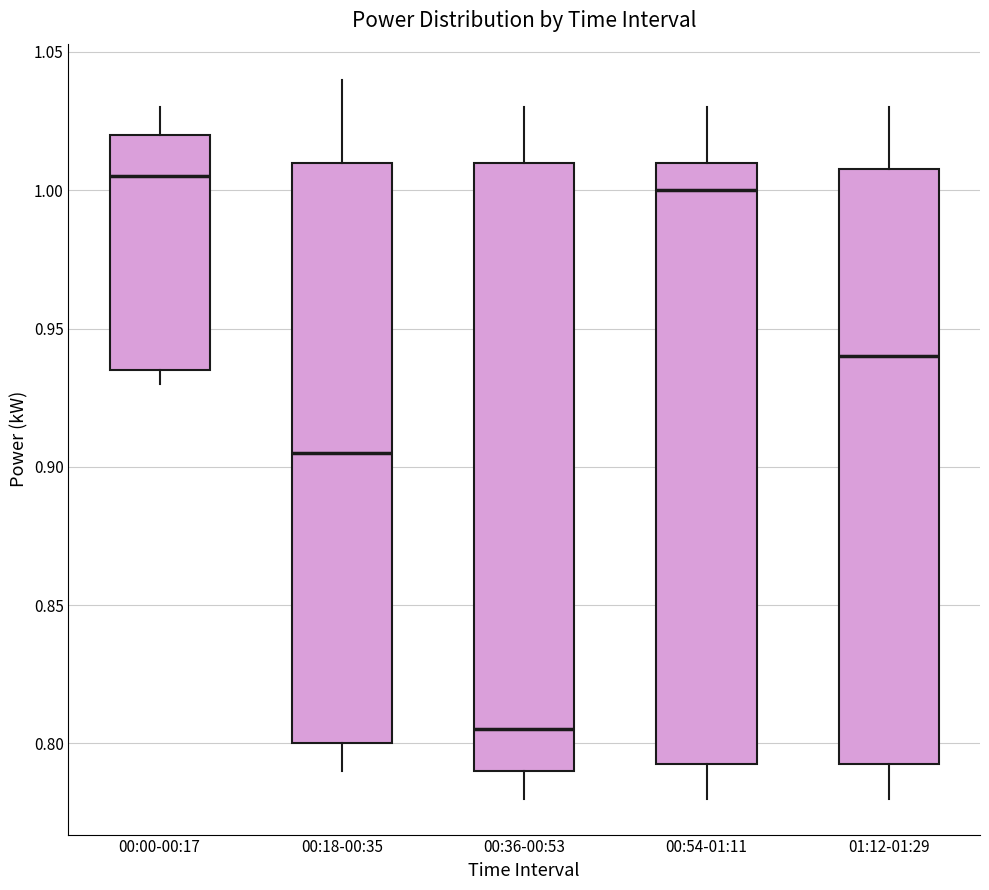

Which box's median line is the lowest?

00:36-00:53